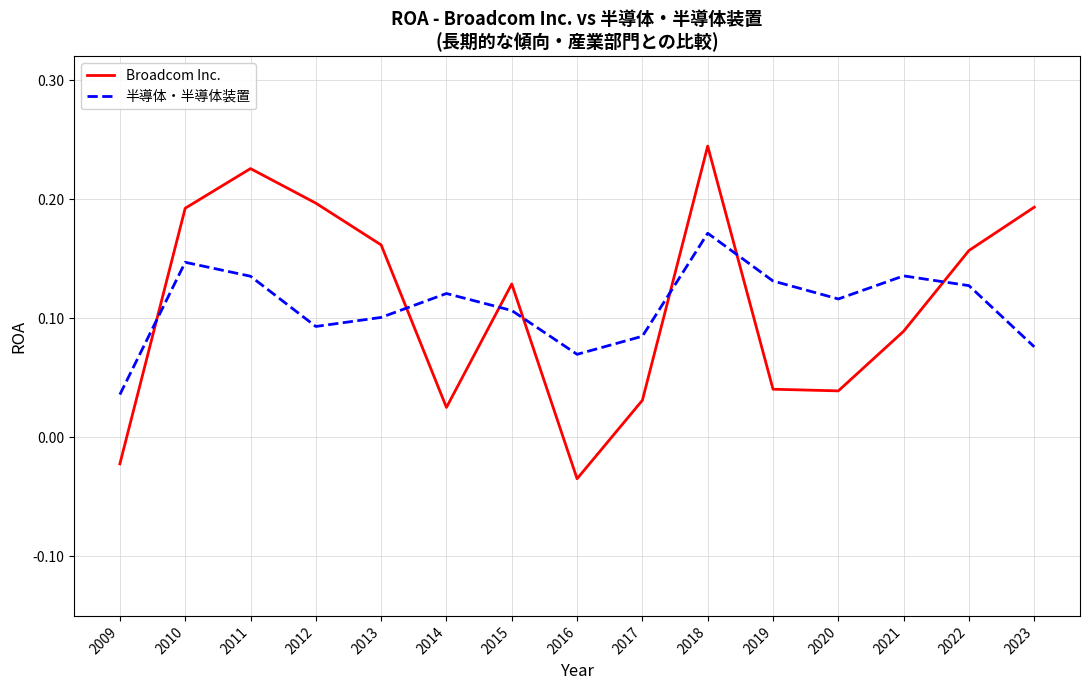

Which category has the highest value in the Broadcom Inc. series?

2018